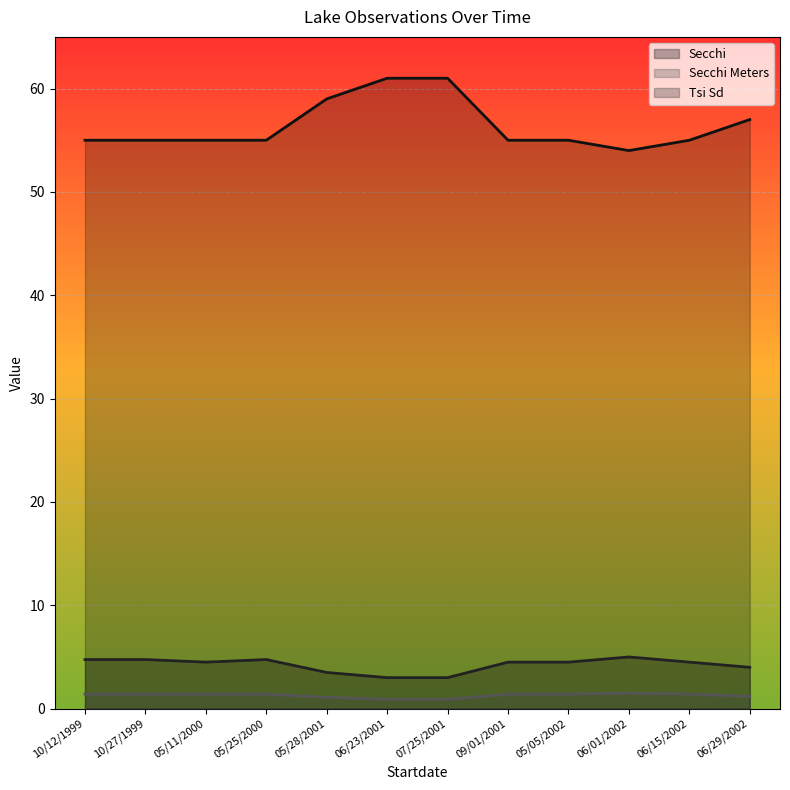

What is the difference between the maximum and second lowest values in the Tsi Sd series?

6.0